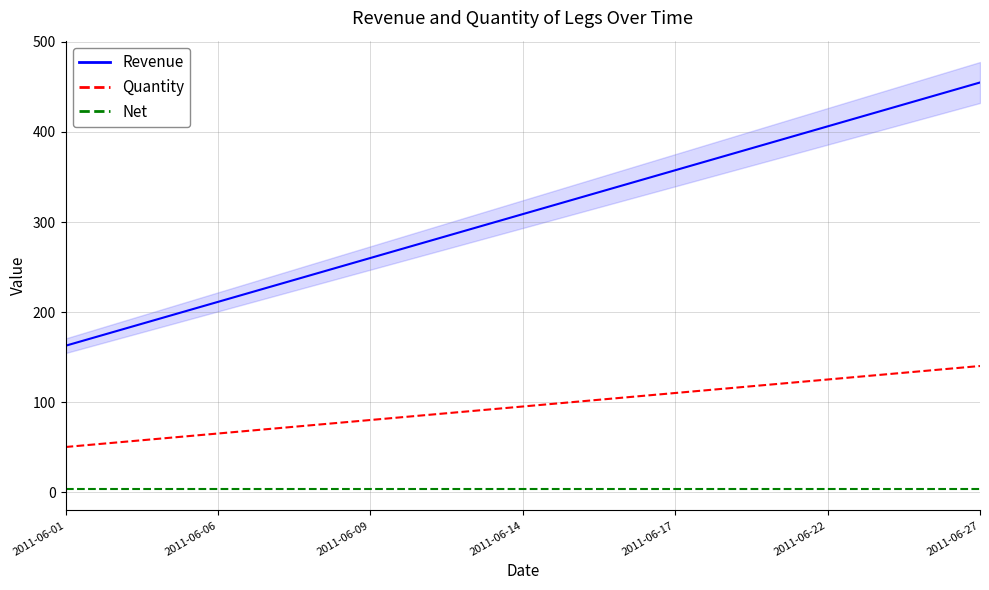

What is the minimum value shown in the chart?

3.2